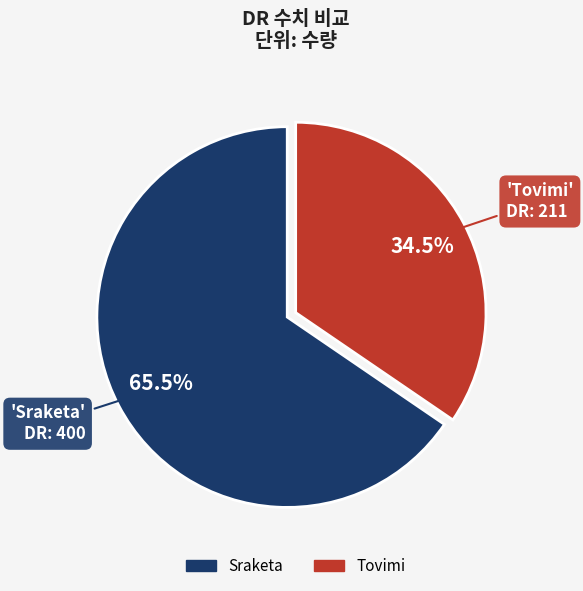

Combined, do Tovimi and Sraketa account for over 50%?

Yes